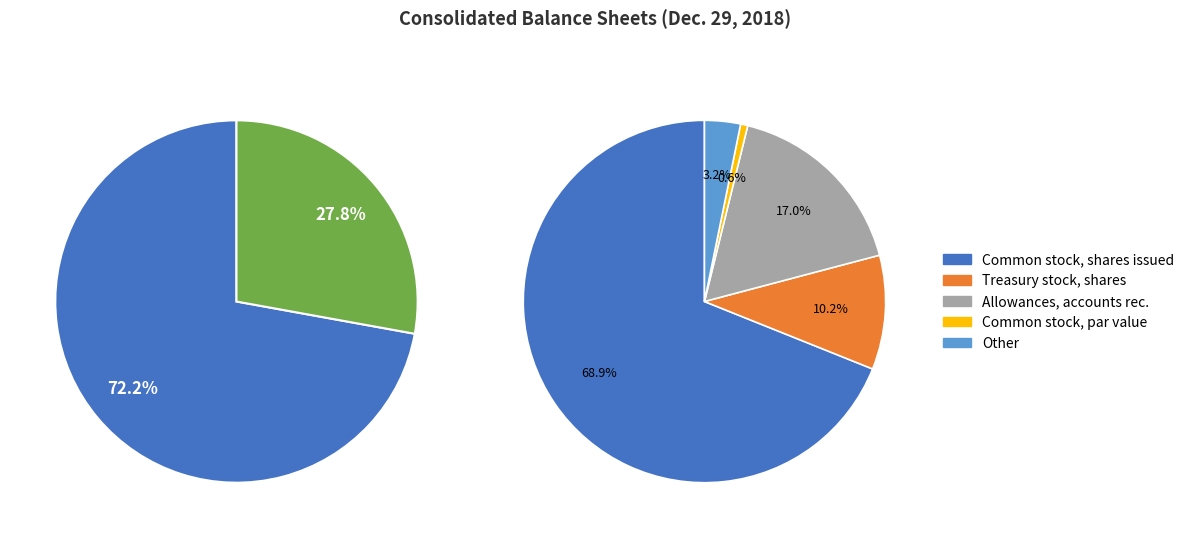

Which slice is the smallest?

Common stock, par value